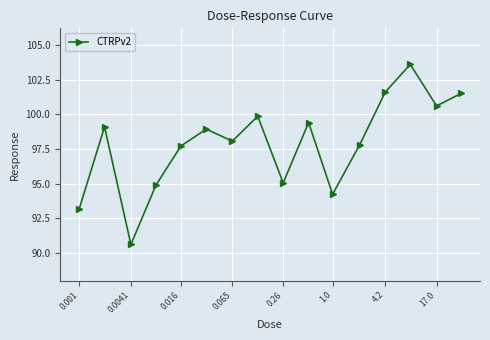

How many interior local valleys (lower than both neighbors) does the data have?

5